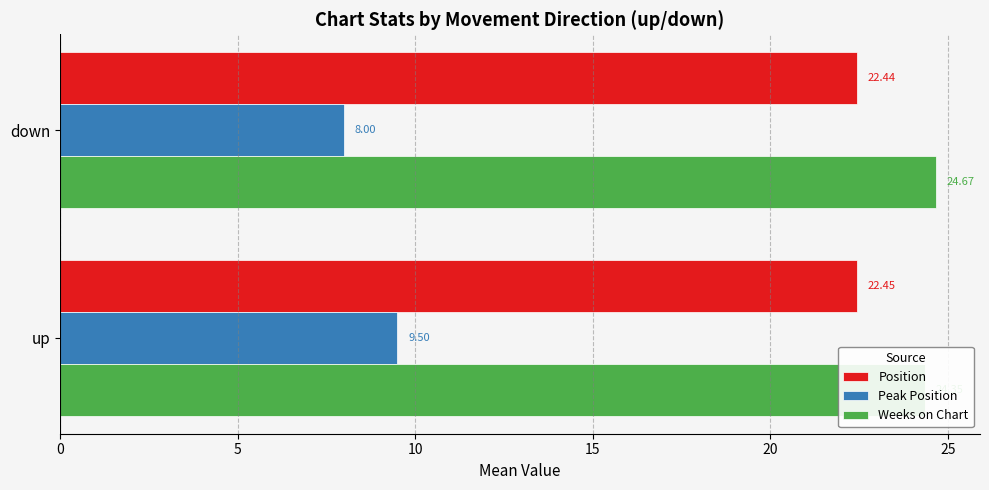

How many groups of bars are there?

2